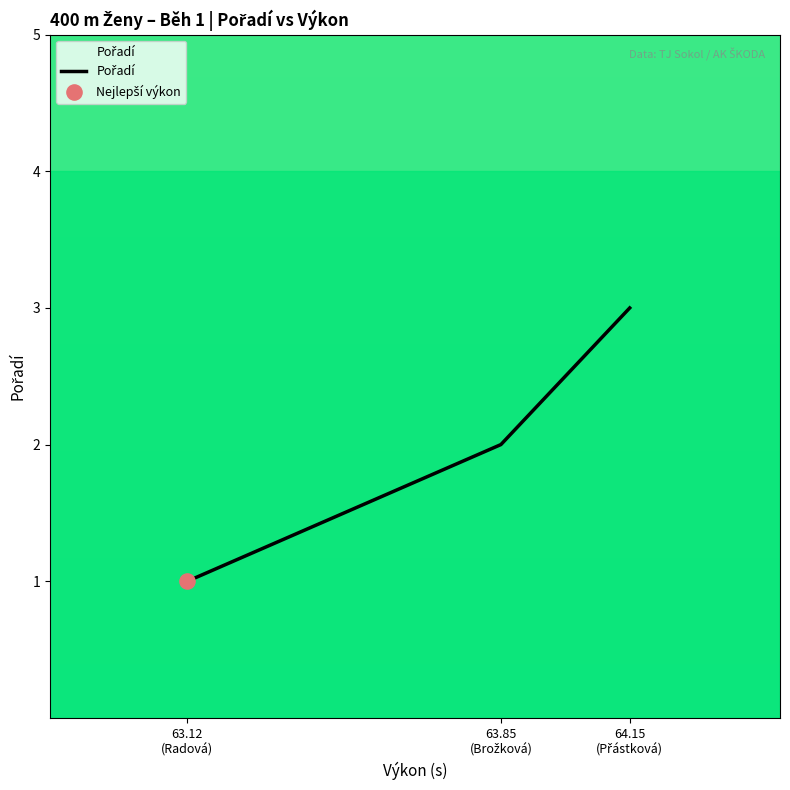

Which has a higher value, 63.85
(Brožková) or 64.15
(Přástková)?

64.15
(Přástková)